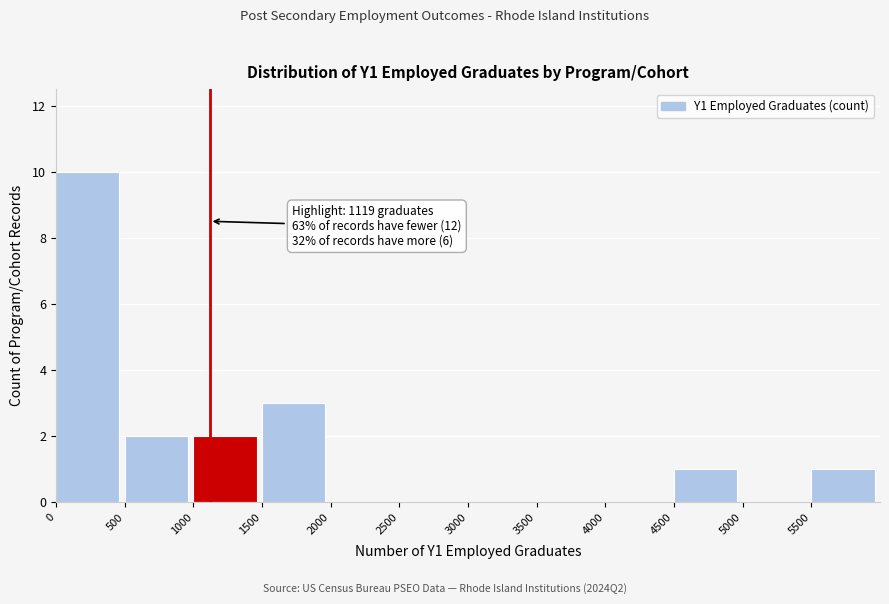

Which range on the x-axis has the tallest bar?

0 to 500